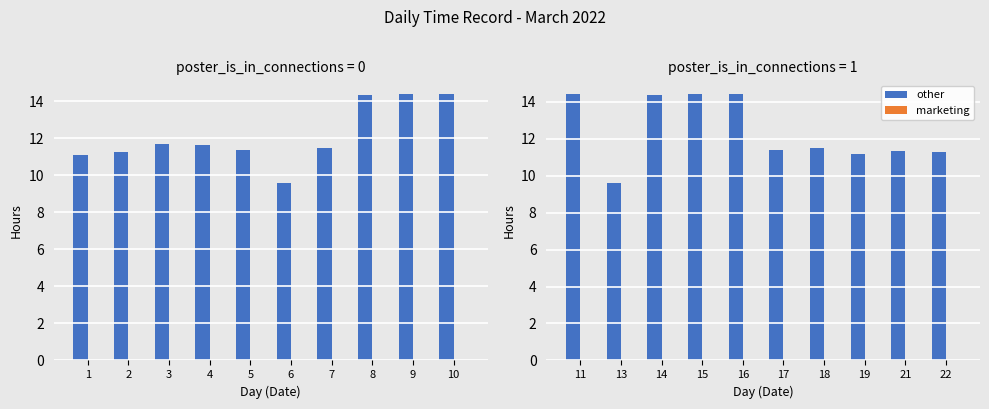

How many groups of bars are there?

10